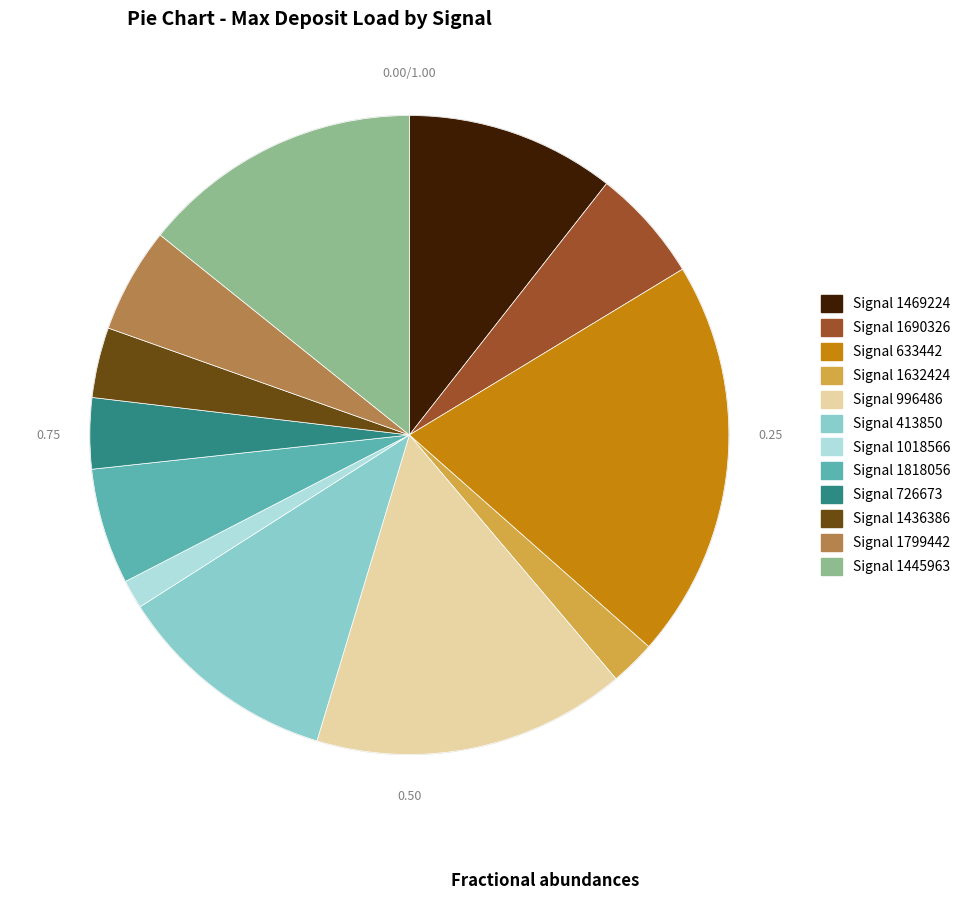

Is there a majority slice in this chart?

No